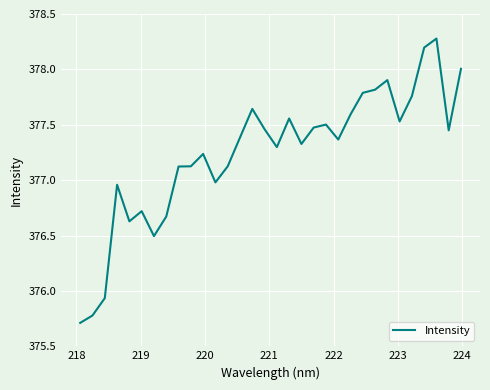

What is the minimum value shown in the chart?

375.7